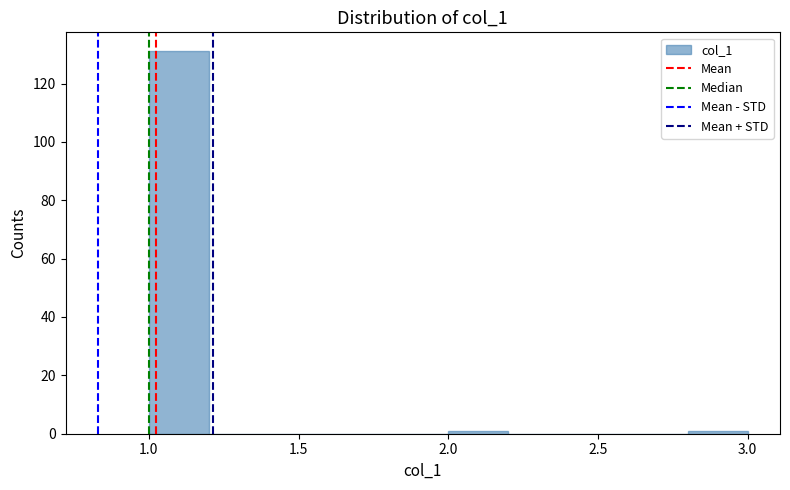

Reading left to right, transcribe this chart: for each bar, give the range it covers on the x-axis and its height. The values are not printed on the chart, so give them approximately, as read against the axis.

1.0 to 1.2: 132
1.2 to 1.4: 0
1.4 to 1.6: 0
1.6 to 1.8: 0
1.8 to 2.0: 0
2.0 to 2.2: under 2
2.2 to 2.4: 0
2.4 to 2.6: 0
2.6 to 2.8: 0
2.8 to 3.0: under 2